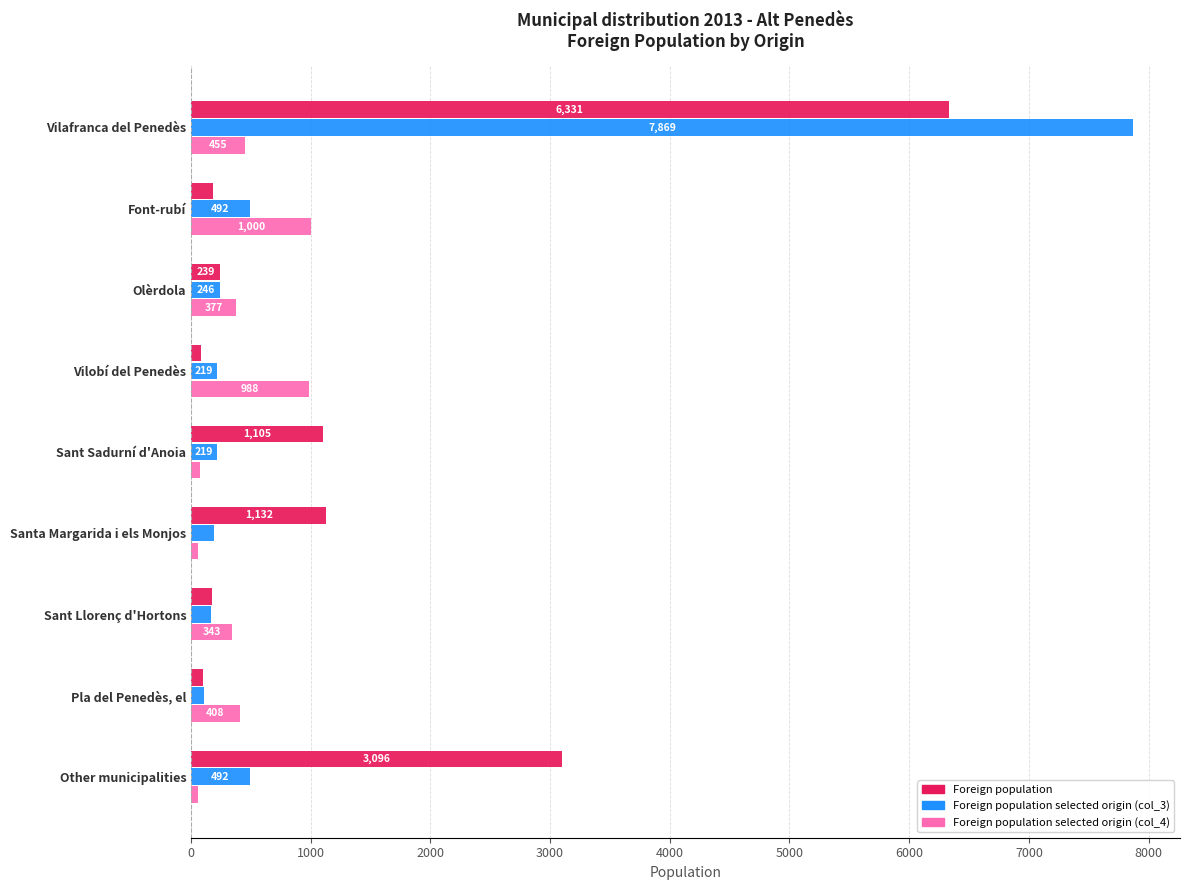

The Foreign population selected origin (col_4) series shows 62 at Santa Margarida i els Monjos. True or false?

True